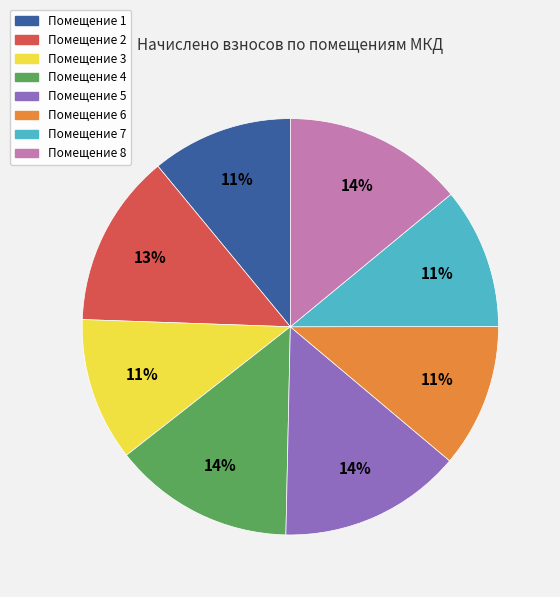

Does any single category account for the majority?

No